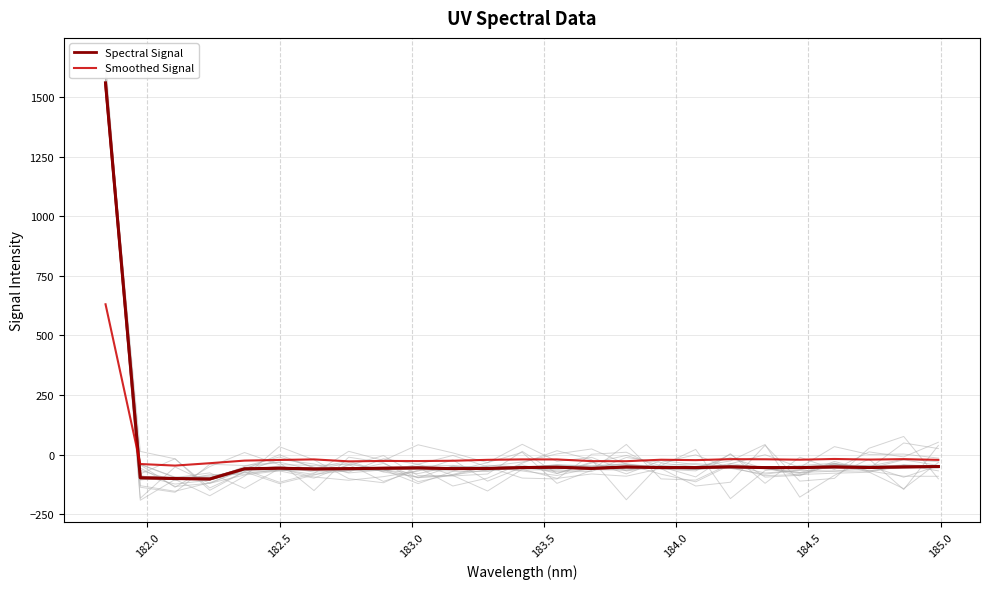

How many data points in Smoothed Signal are above -22?

11